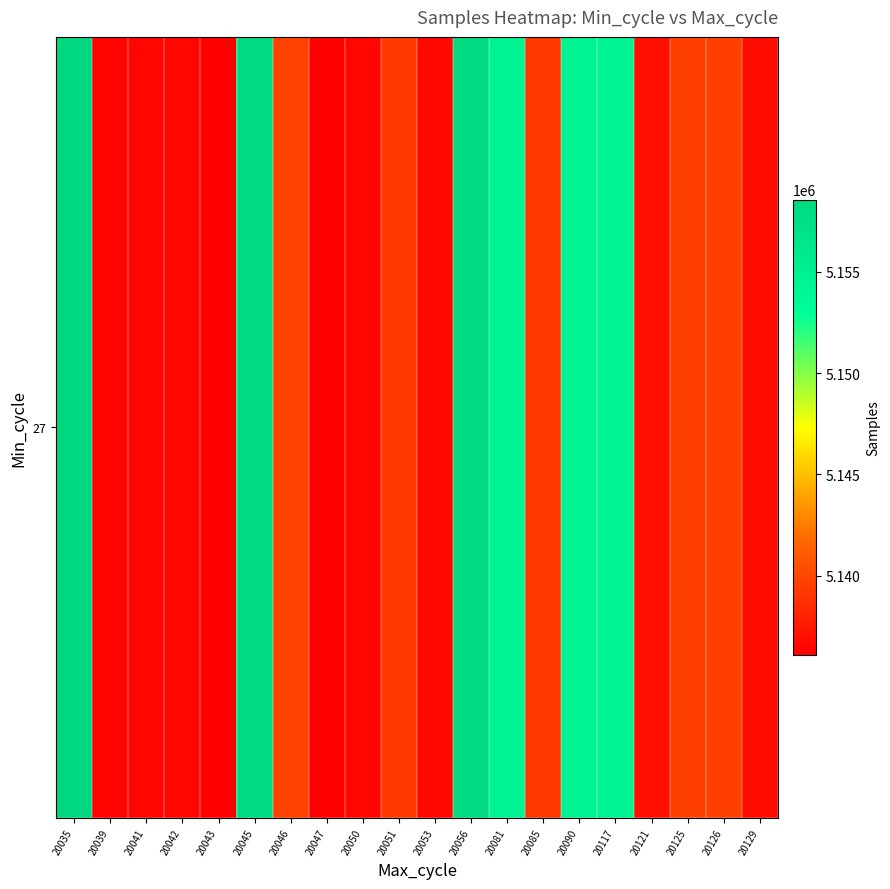

Reading left to right, transcribe all the data shown in this chart.

20035=5158570	20039=5136343	20041=5136429	20042=5136460	20043=5136063	20045=5158159	20046=5139692	20047=5136193	20050=5136426	20051=5139251	20053=5136548	20056=5158350	20081=5154696	20085=5139098	20090=5154652	20117=5154675	20121=5136967	20125=5139555	20126=5139595	20129=5136682